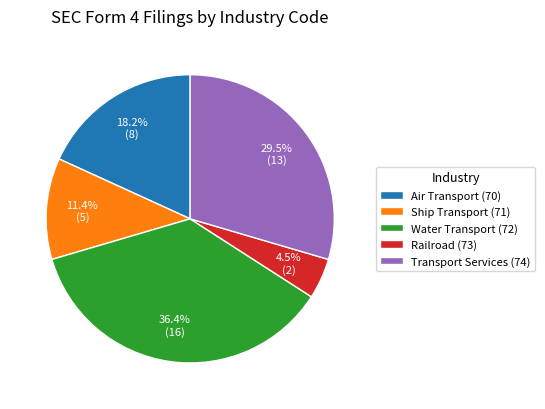

Between Water Transport (72) and Transport Services (74), which is larger?

Water Transport (72)